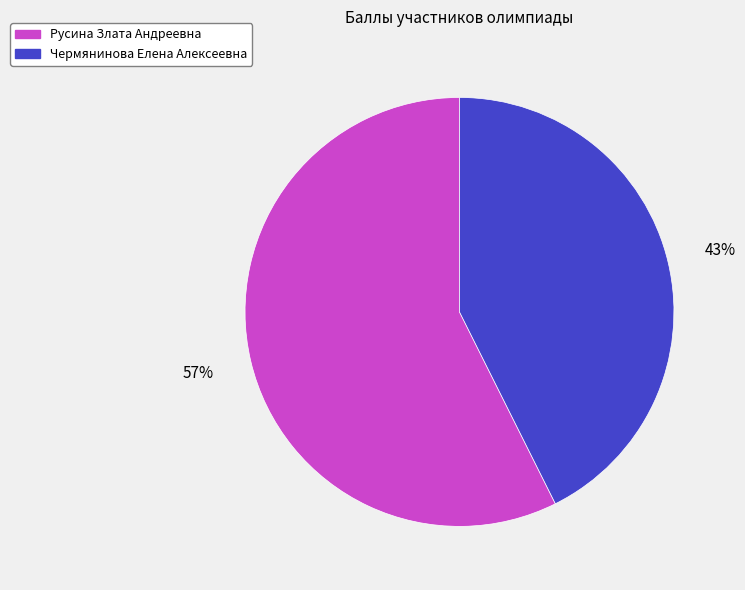

Which category has the smallest portion of the pie?

Чермянинова Елена Алексеевна